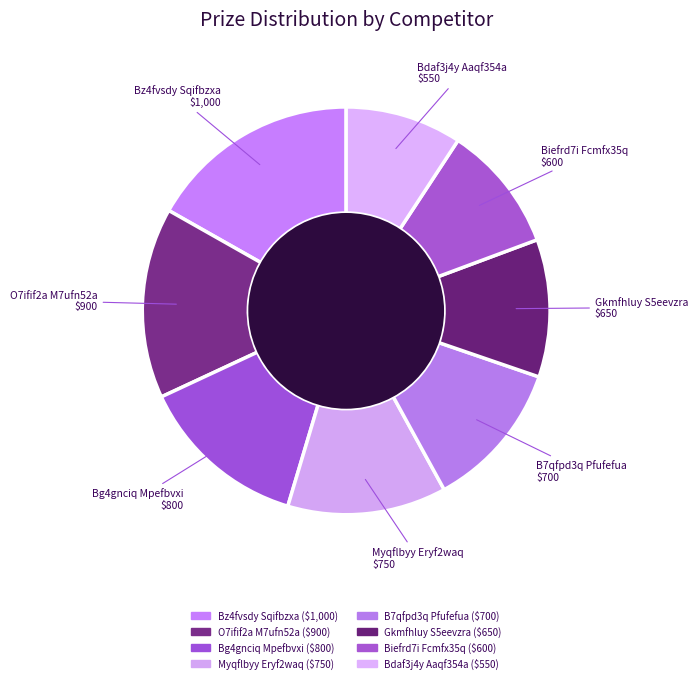

True or false: Bdaf3j4y Aaqf354a accounts for 9% of the total.

True